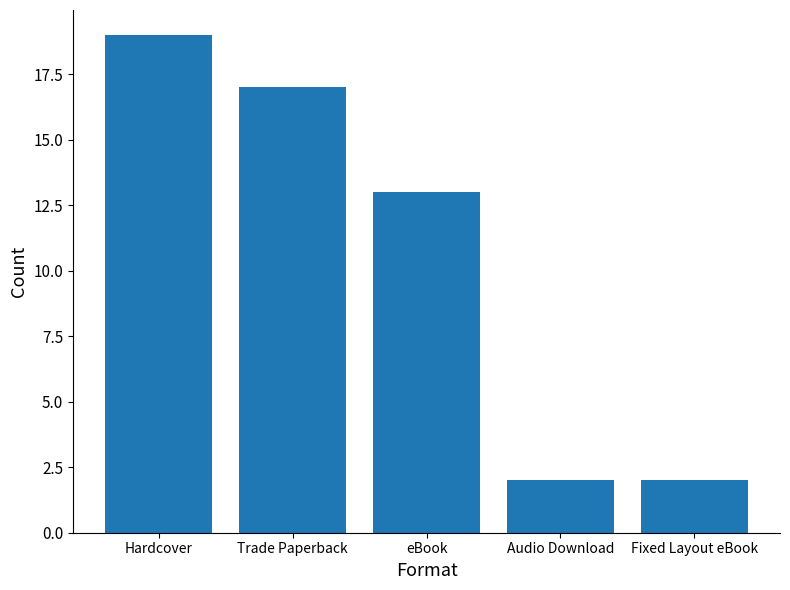

Is it true that the value at Trade Paperback is 17?

True